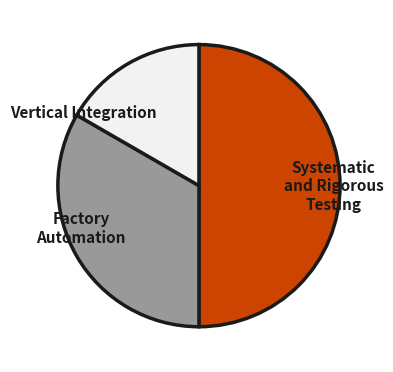

The Vertical Integration slice represents 27% of the pie. True or false?

False